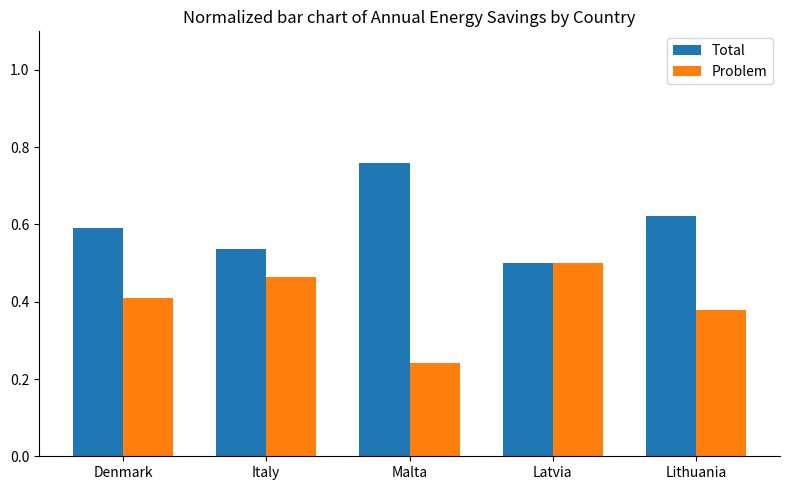

At which category does the chart reach its minimum across all series?

Malta